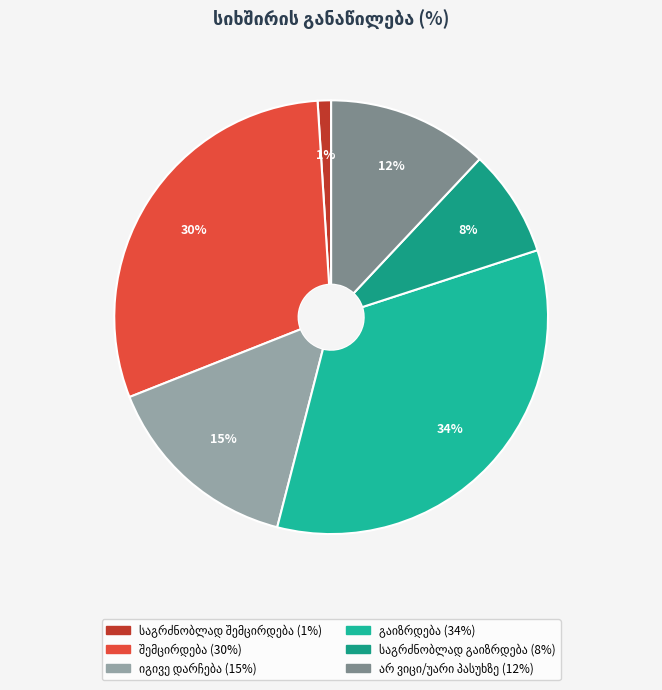

Does საგრძნობლად გაიზრდება represent more than half of the total?

No